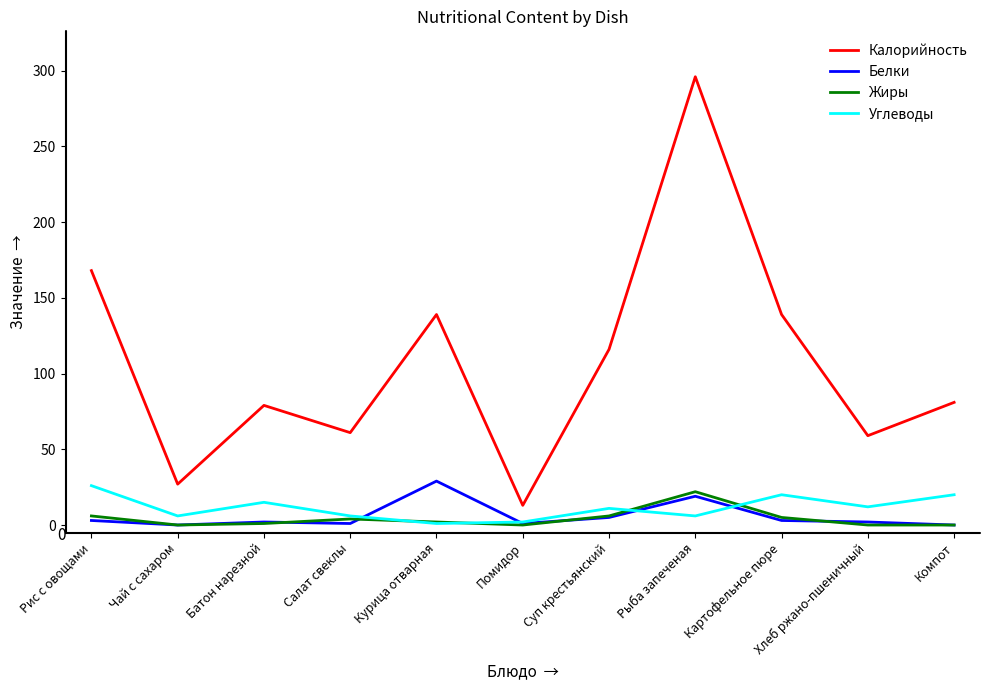

Is it true that Калорийность equals 27 at Чай с сахаром?

True